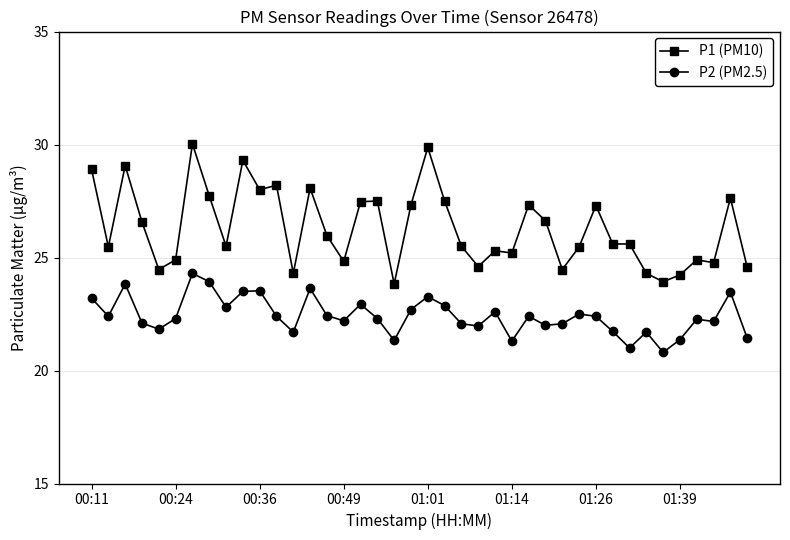

What are all the series names shown in the legend?

P1 (PM10), P2 (PM2.5)